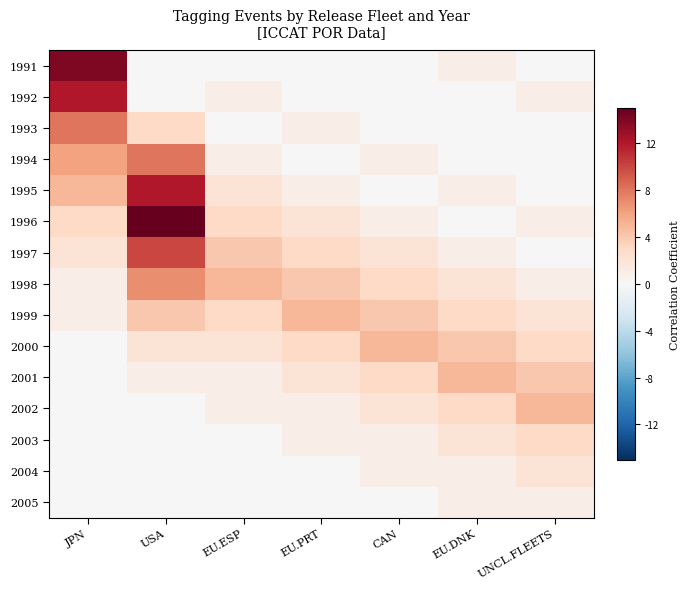

At which category is the sum across all series the highest?

USA